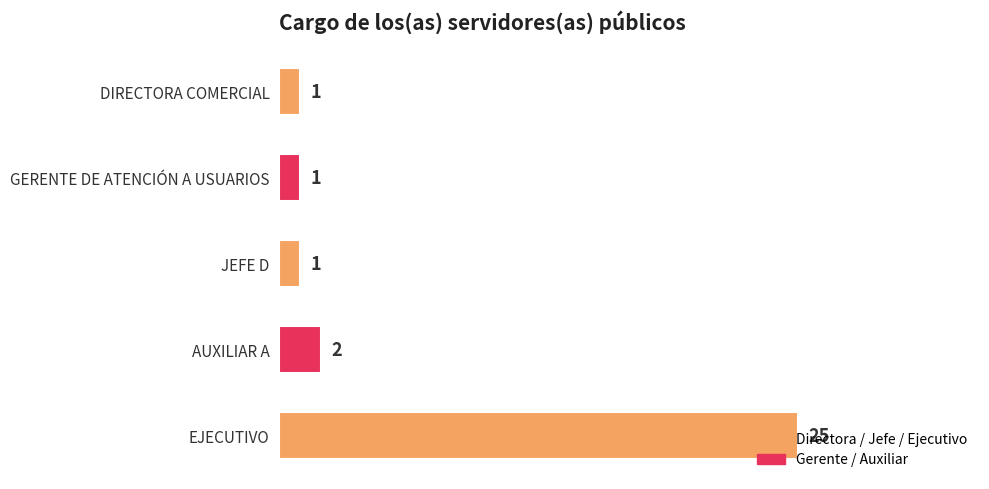

What is the minimum value shown in the chart?

1